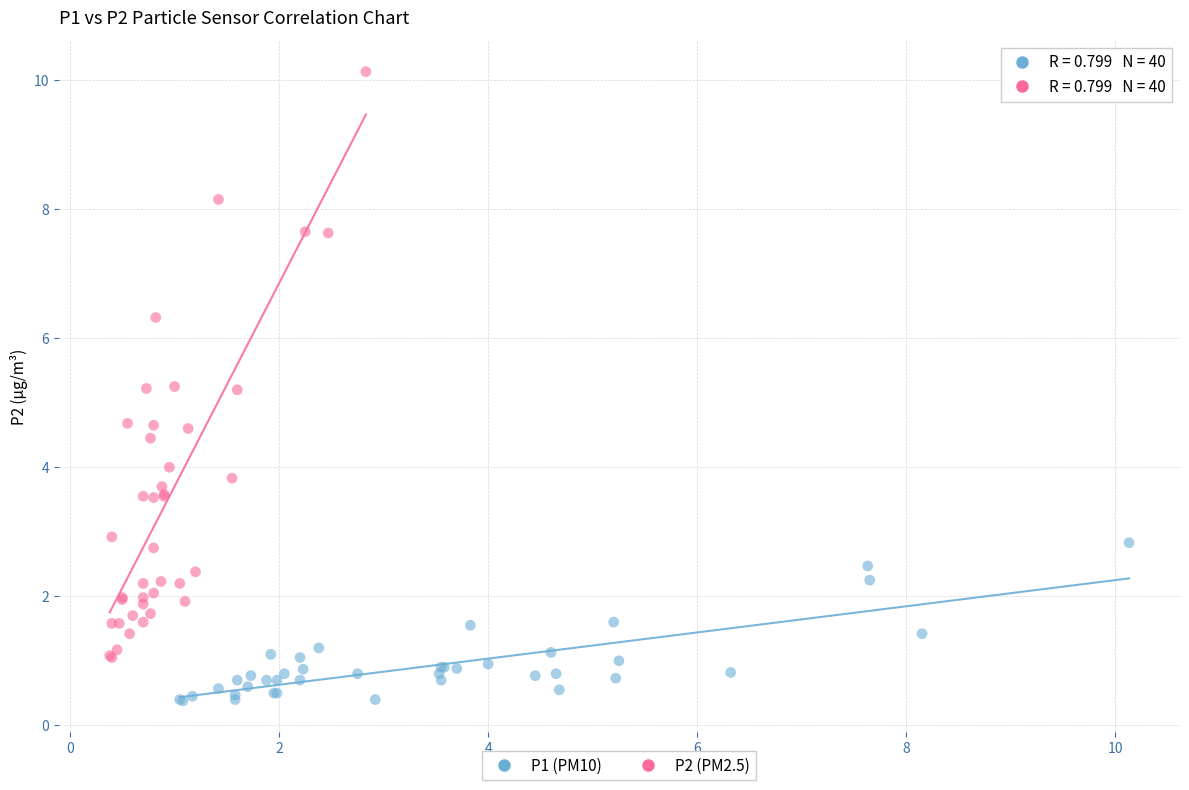

Which series contains the highest Y value?

P2 (PM2.5)